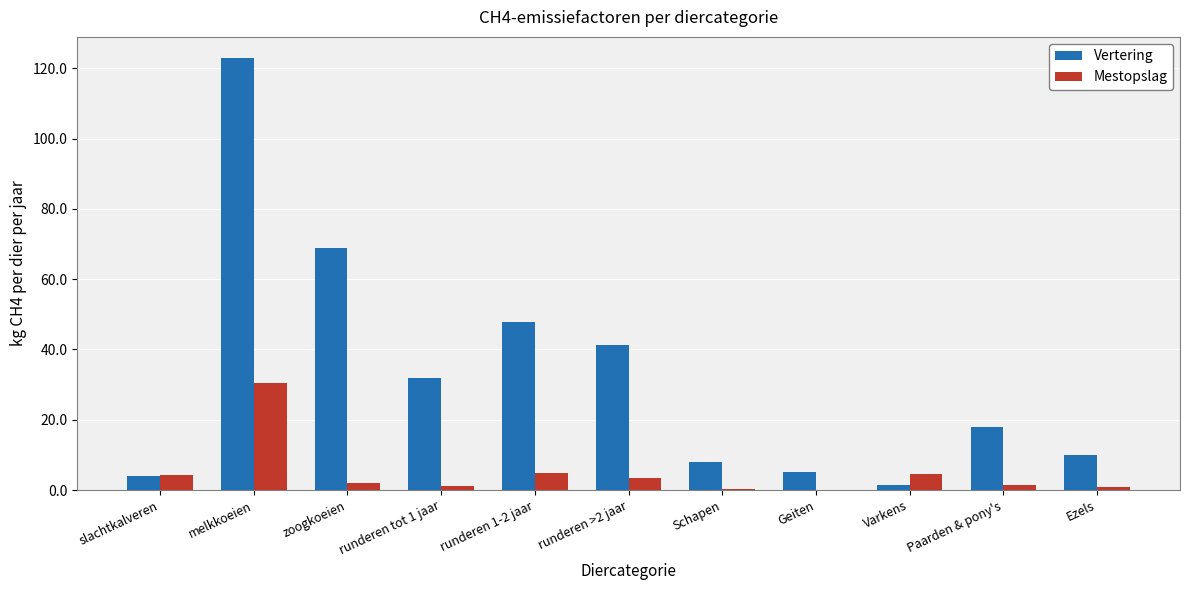

Which series has the largest range (max minus min)?

Vertering